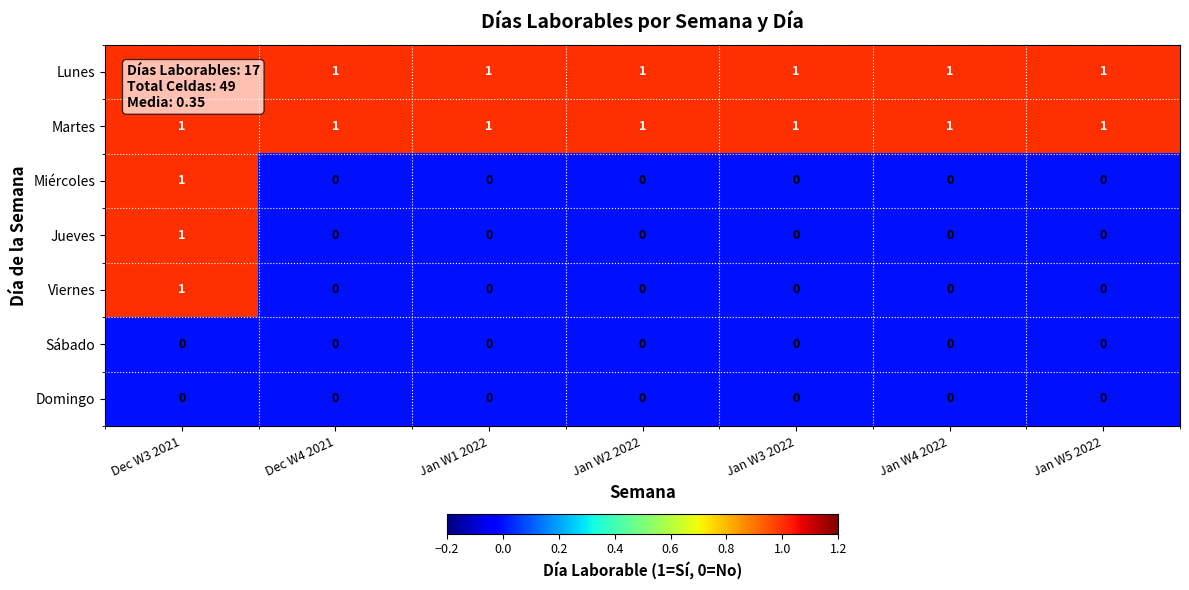

Is it true that Lunes equals 1 at Dec W3 2021?

True